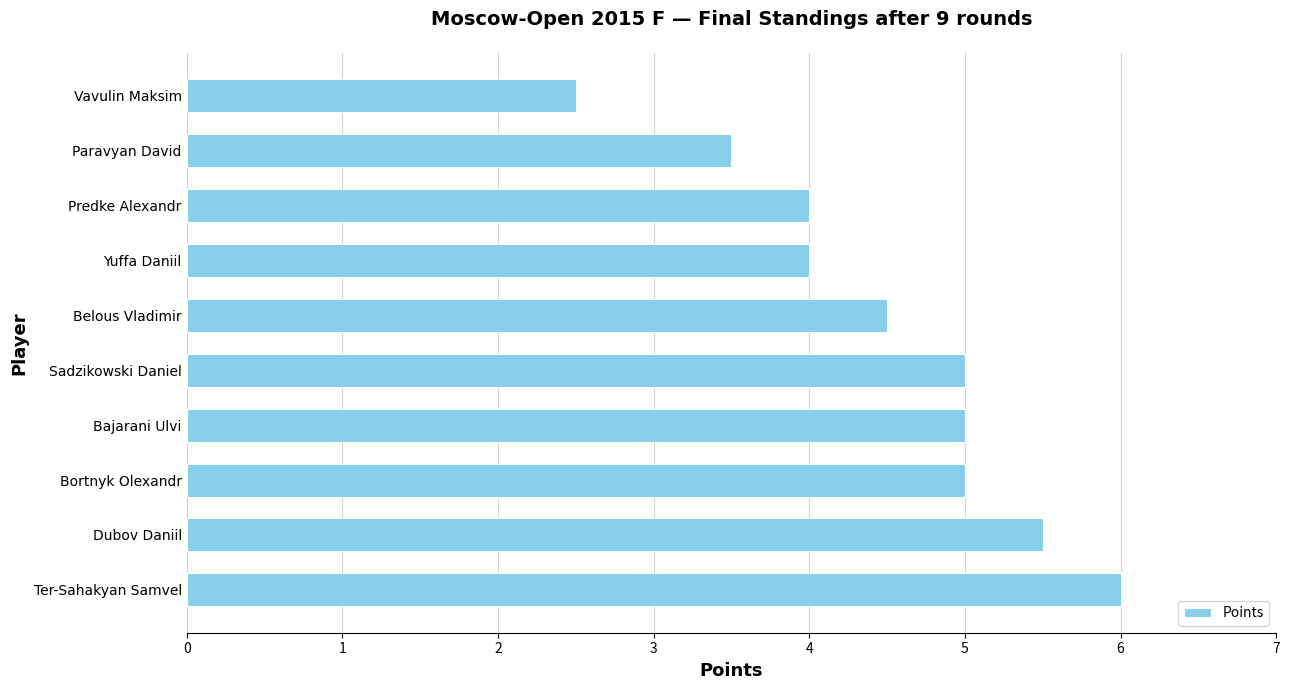

Reading bottom to top, transcribe all the data shown in this chart.

6.0	5.5	5.0	5.0	5.0	4.5	4.0	4.0	3.5	2.5